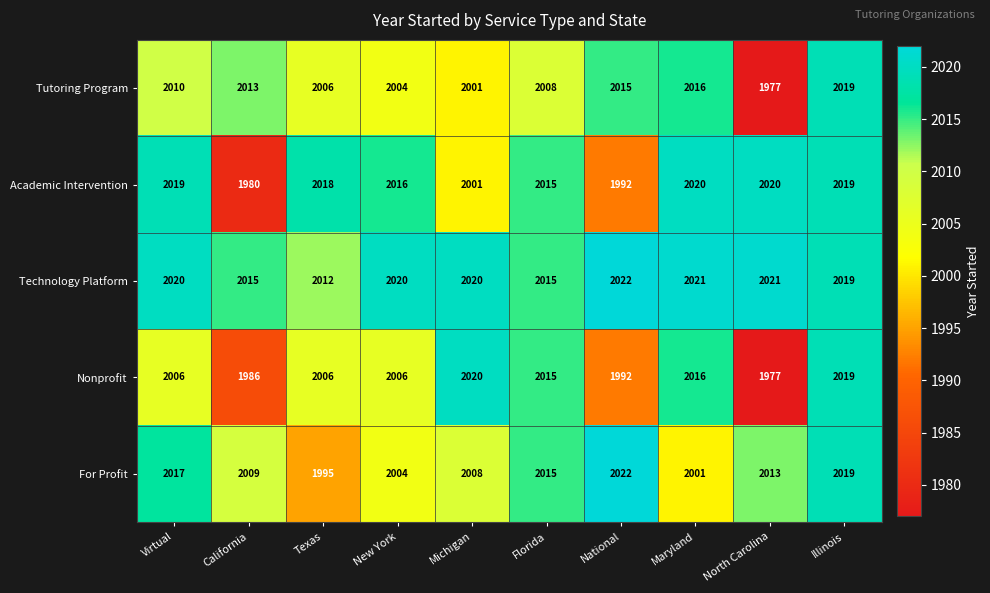

At which label does For Profit reach its minimum?

Texas